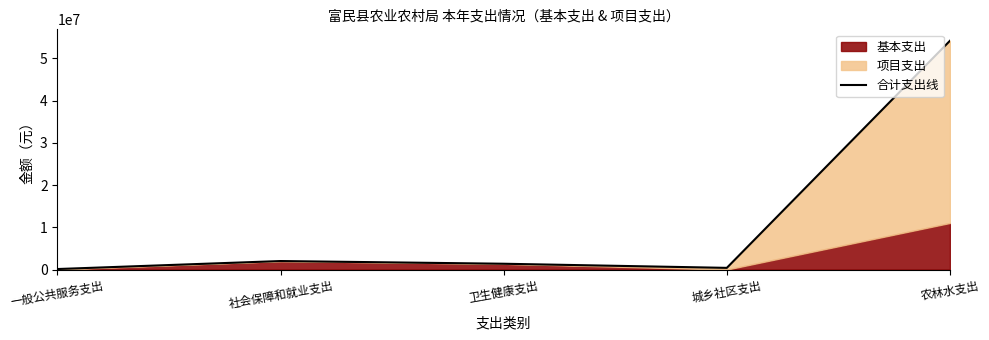

Reading left to right, transcribe all the data shown in this chart.

123391.2	2016880.0	1377038.6	400047.9	54186538.8